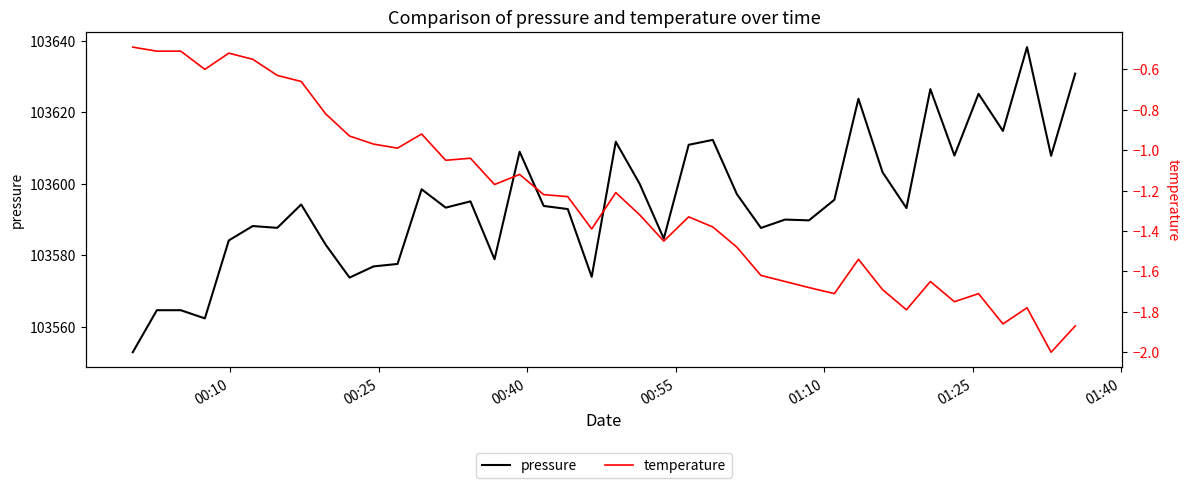

What is the average value of the pressure series?

103594.9